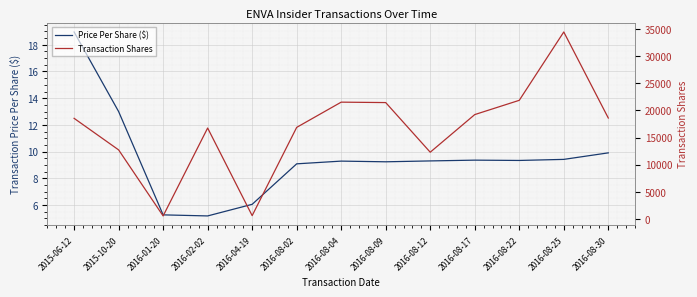

What is the total value across all series at 2016-08-12?

12306.3